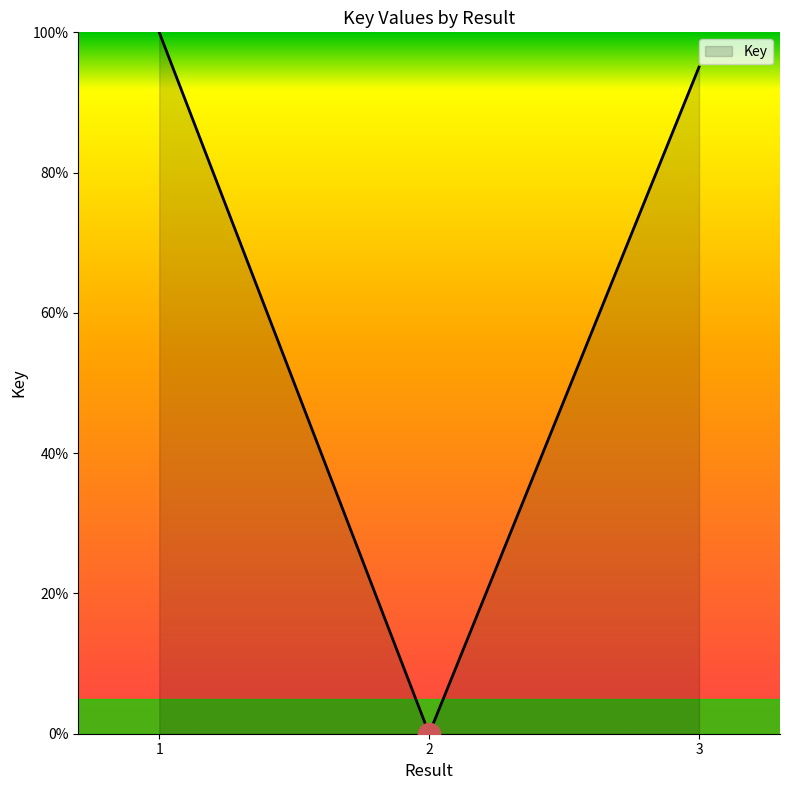

Is it true that the value at 2 is 0.0?

True